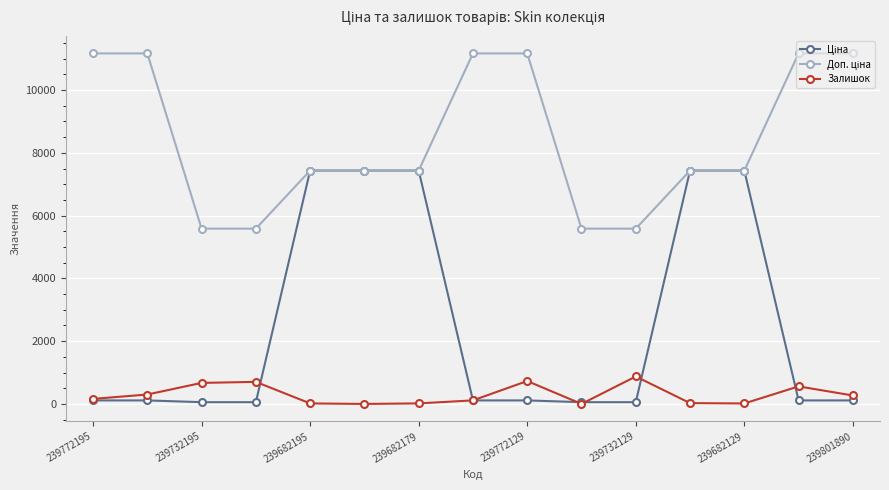

What is the average value of the Ціна series?

2538.3